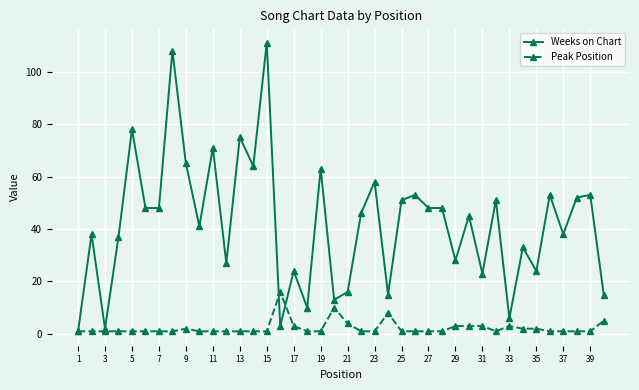

Rank the series by their maximum value, from lowest to highest.

Peak Position, Weeks on Chart